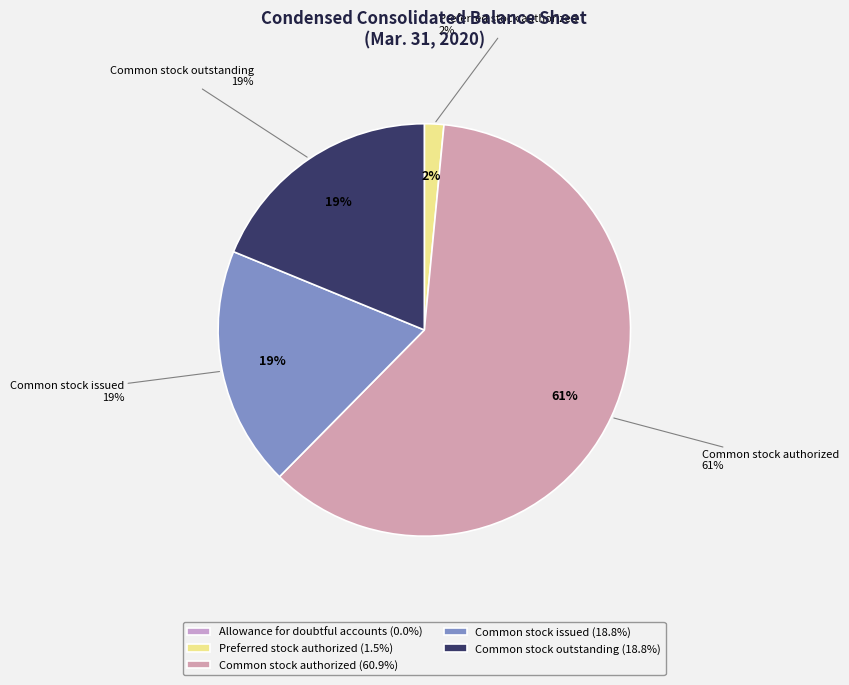

Is there a majority slice in this chart?

Yes